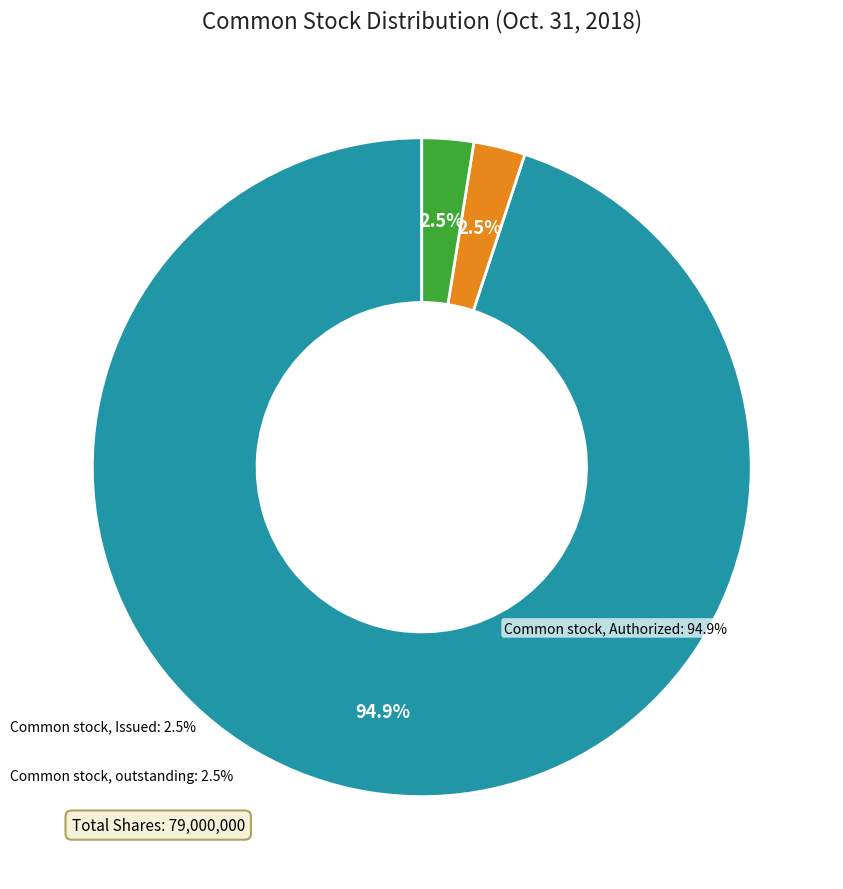

What percentage is the Common stock, Authorized slice, to the nearest percent?

95%